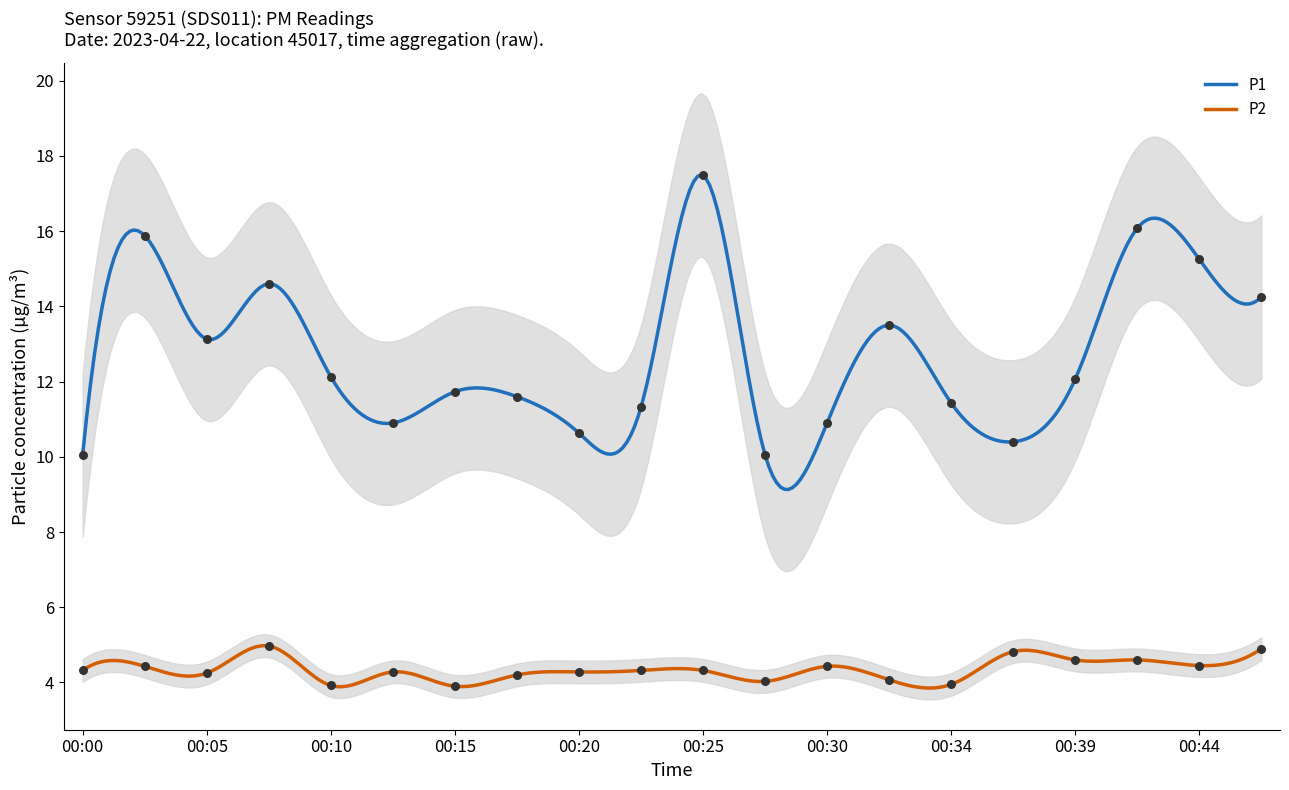

Which series has the largest total across all categories?

P1